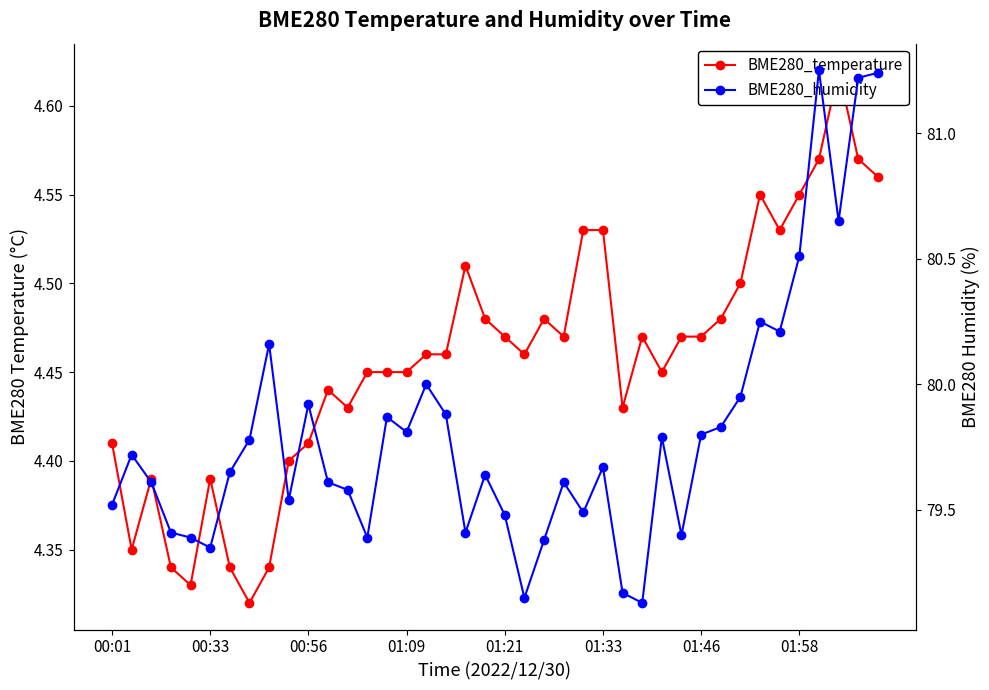

Which series has the largest range (max minus min)?

BME280_humidity